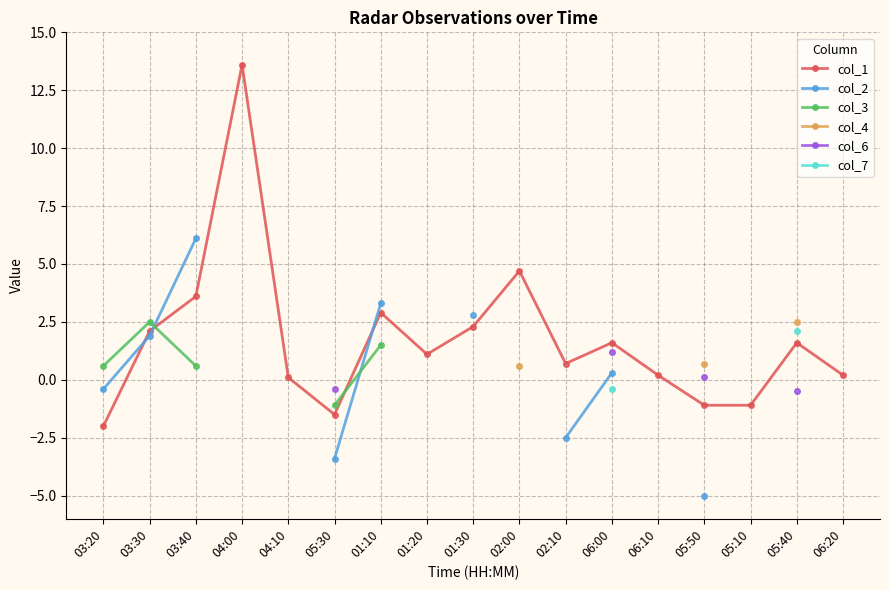

What is the lowest value of the col_1 series?

-2.0